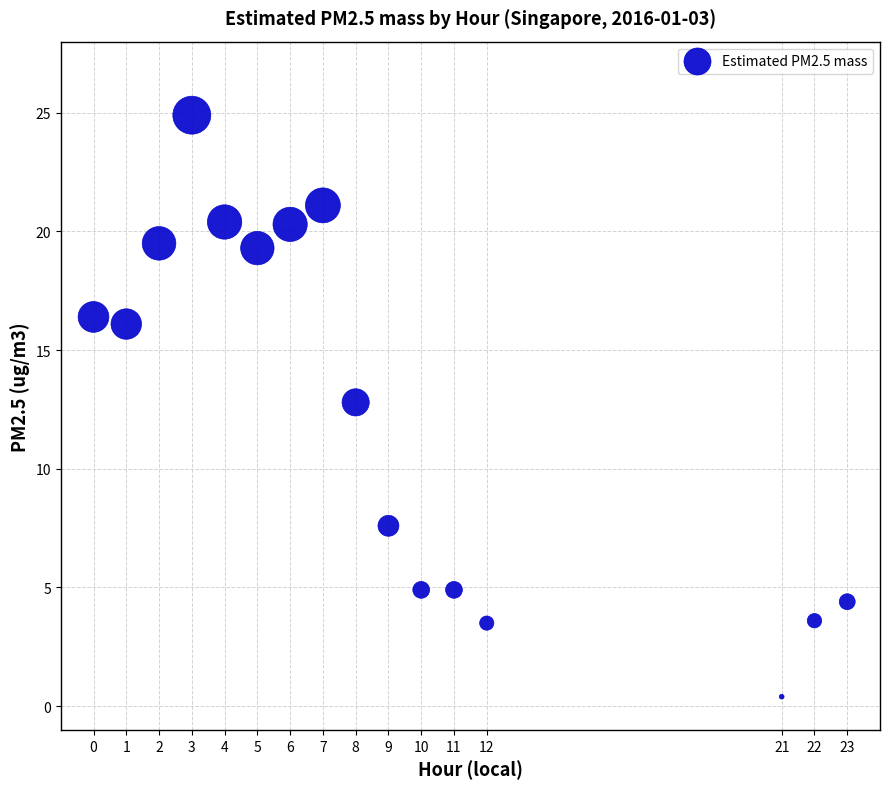

What Y value in the scatter plot is closest to 12?

12.8